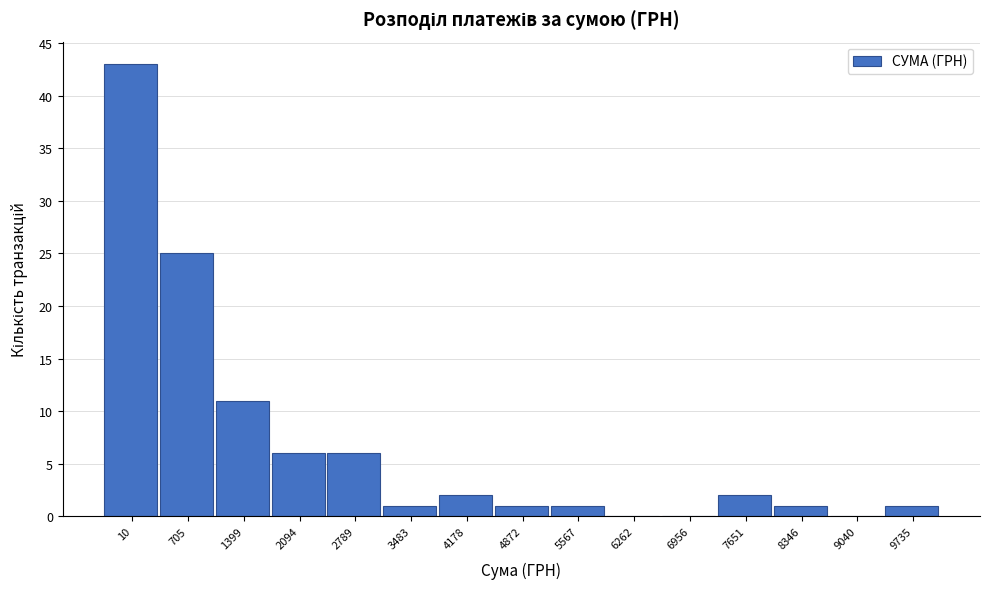

Reading left to right, extract all data points from this chart.

10=43	705=25	1399=11	2094=6	2789=6	3483=1	4178=2	4872=1	5567=1	6262=0	6956=0	7651=2	8346=1	9040=0	9735=1